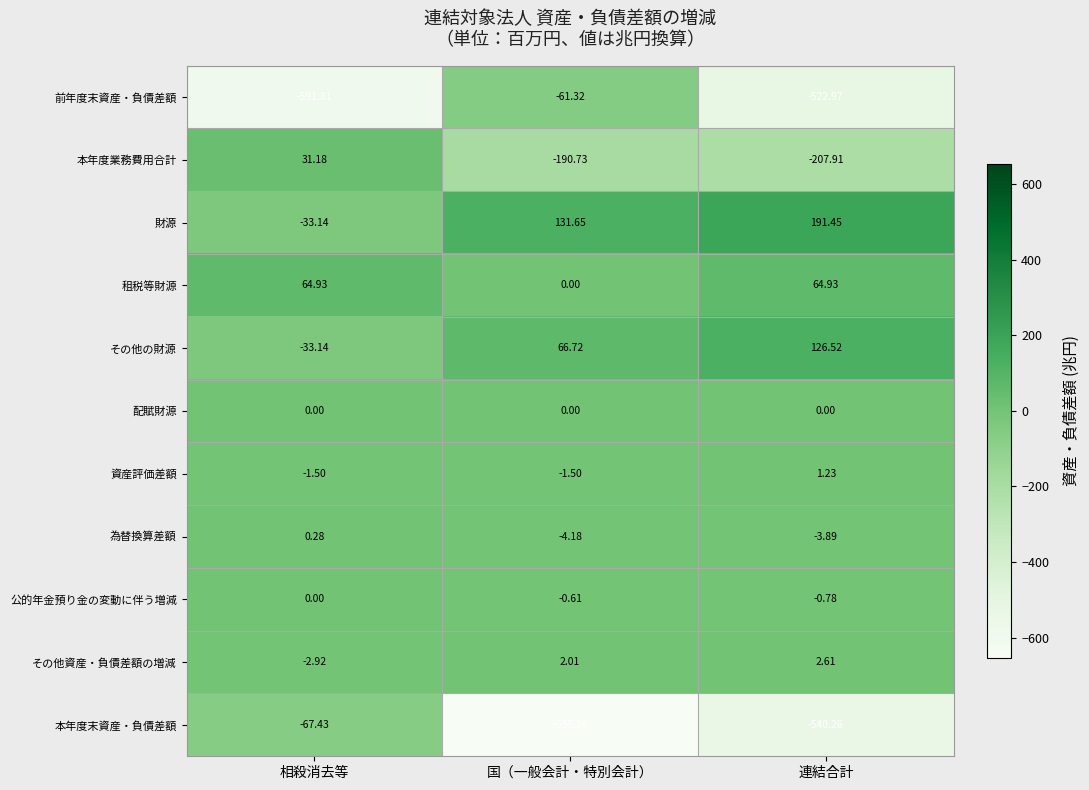

Which label corresponds to the smallest value in the chart?

国（一般会計・特別会計）